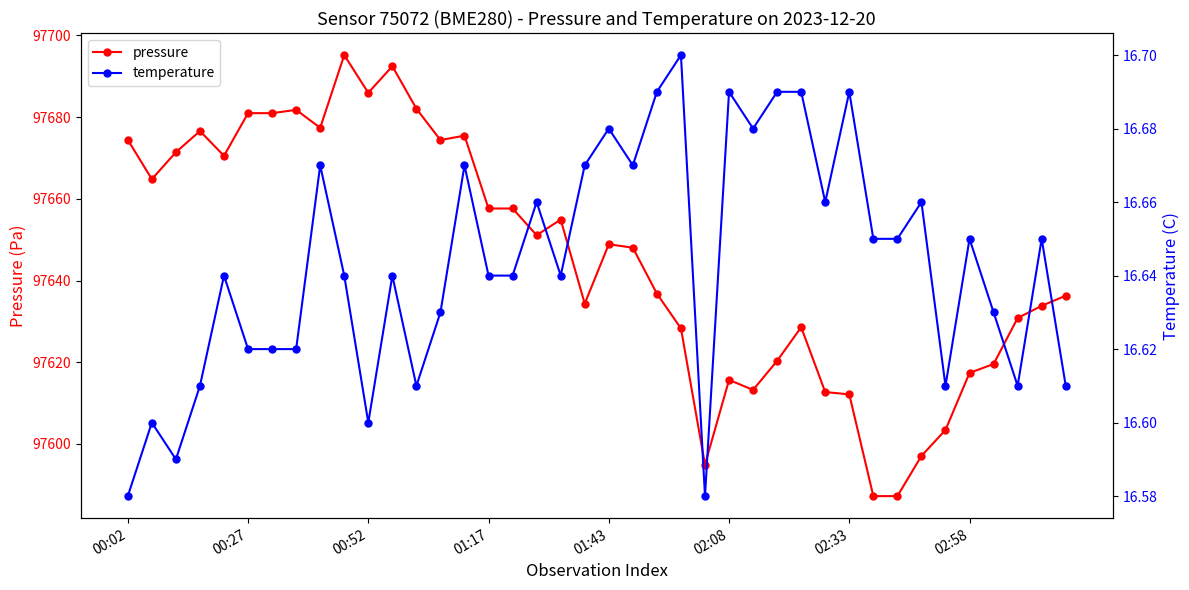

What position from the left is 28?

29